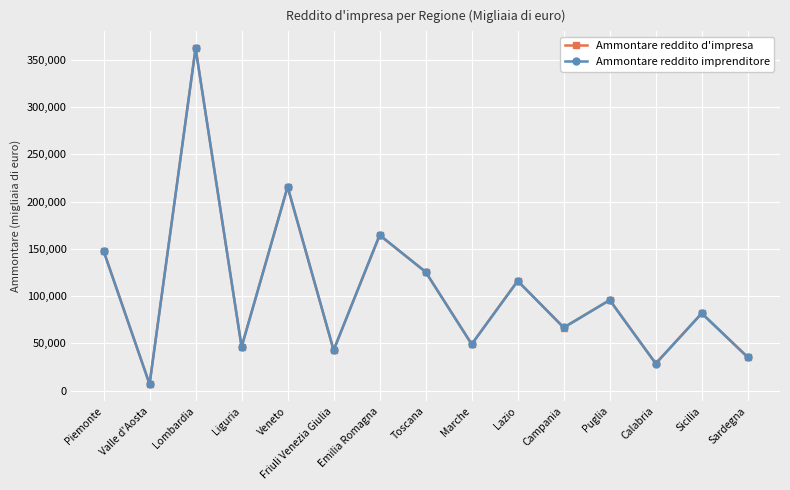

What is the lowest value of the Ammontare reddito d'impresa series?

6732